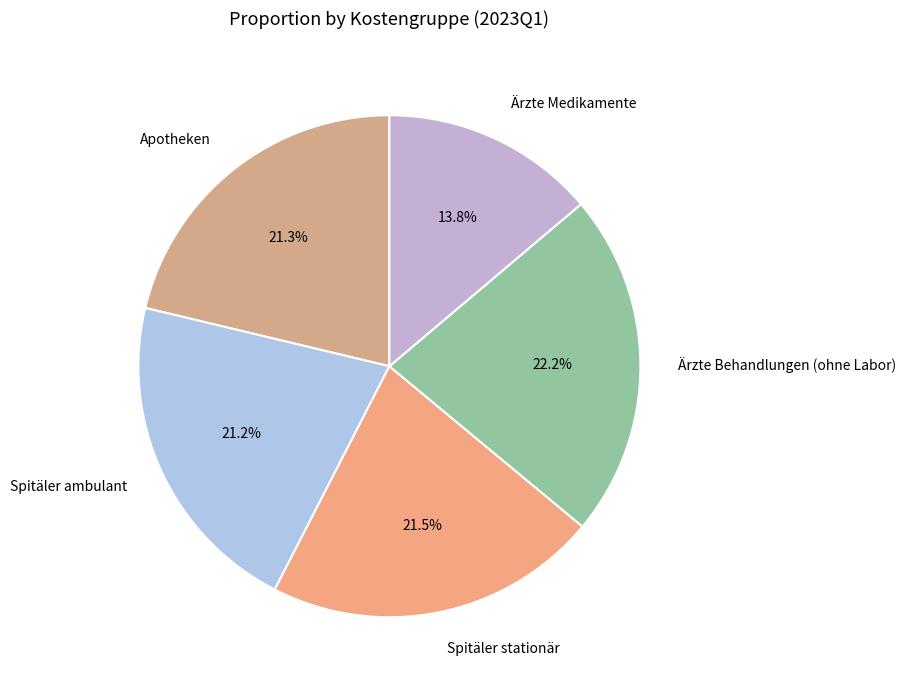

Does Ärzte Medikamente account for over 50% of the chart?

No